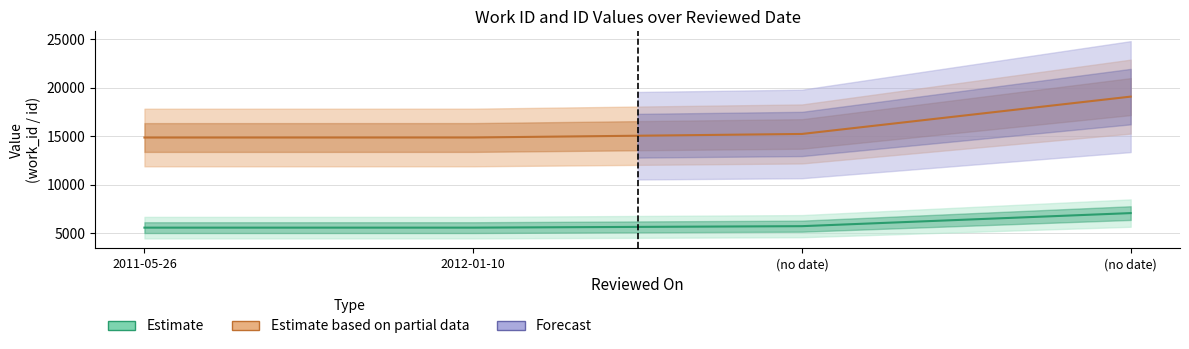

What is the difference between the maximum and second lowest values in the id series?

4219